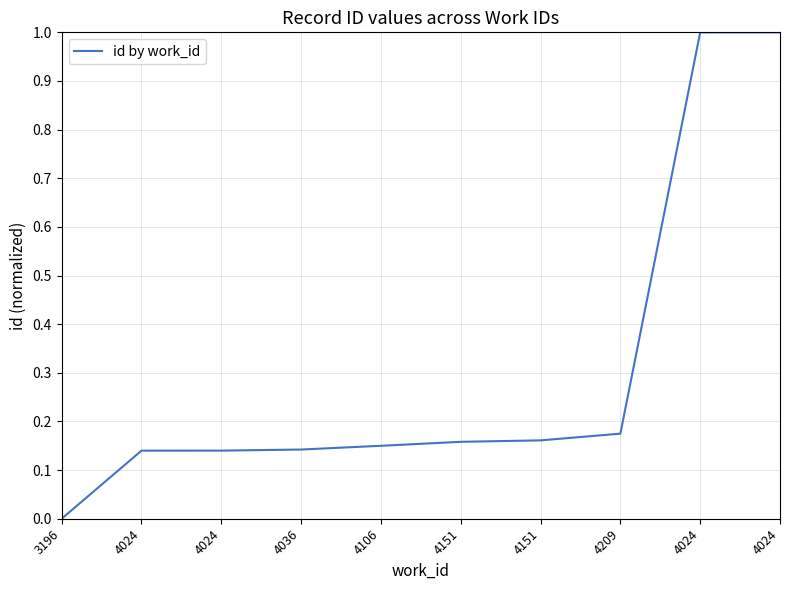

What is the label of the 2nd point from the left?

4024